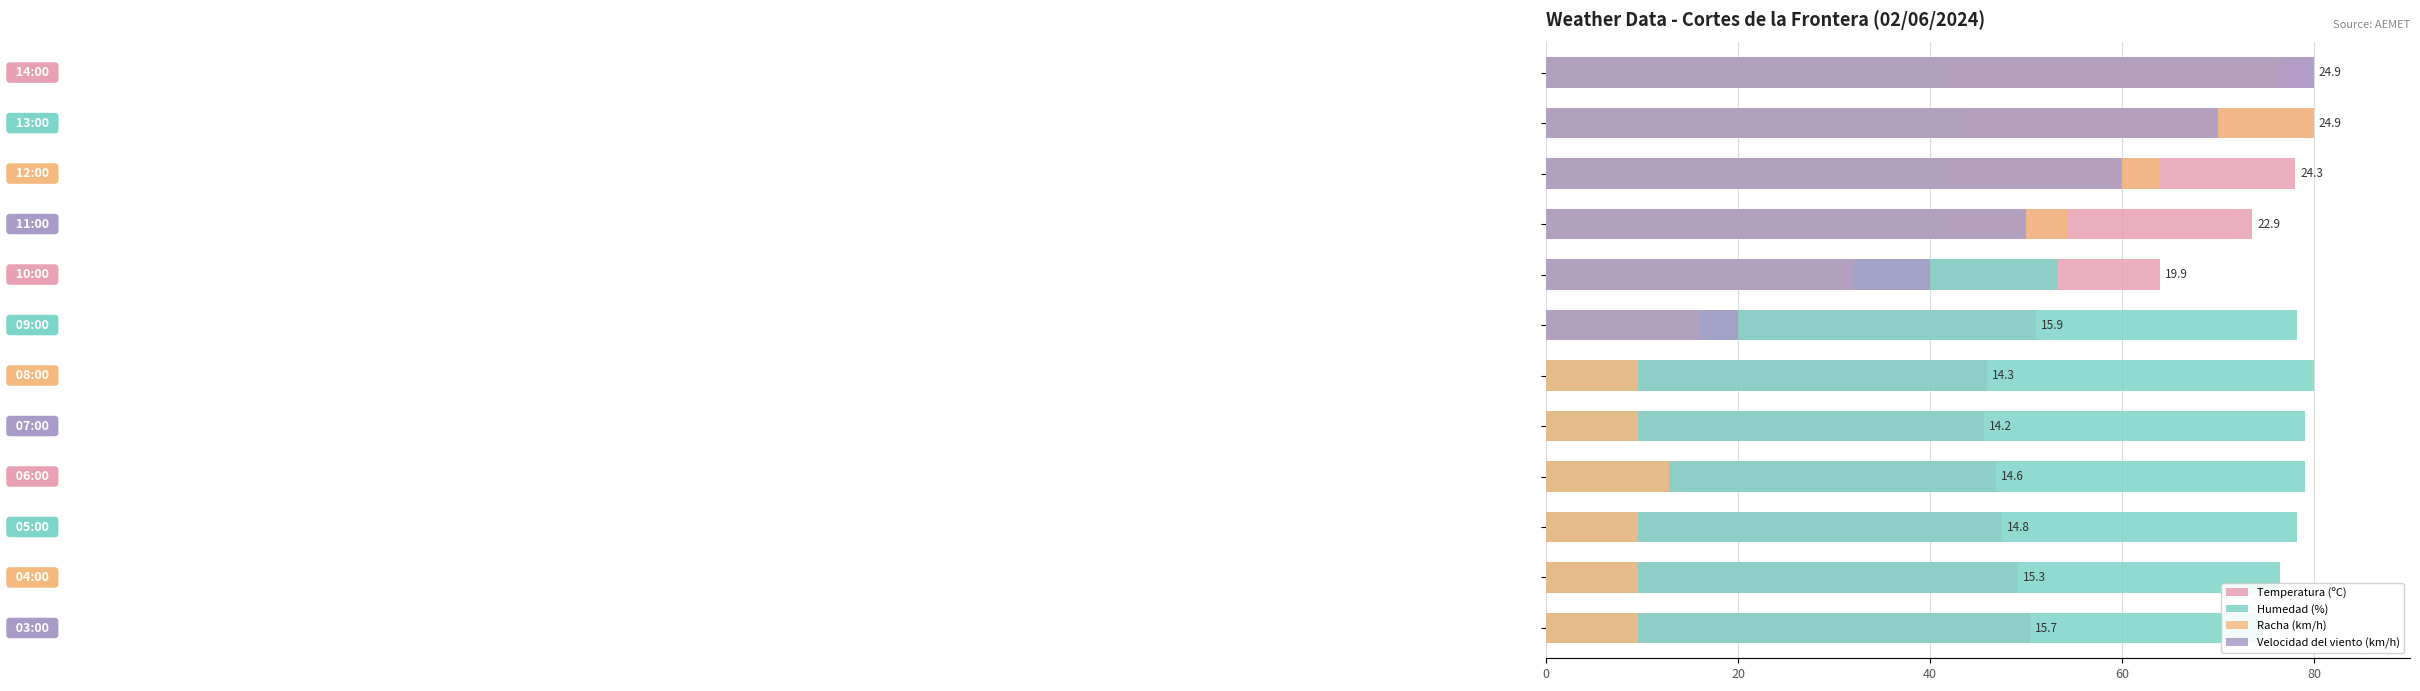

Between 20 and 10, which is larger?

20